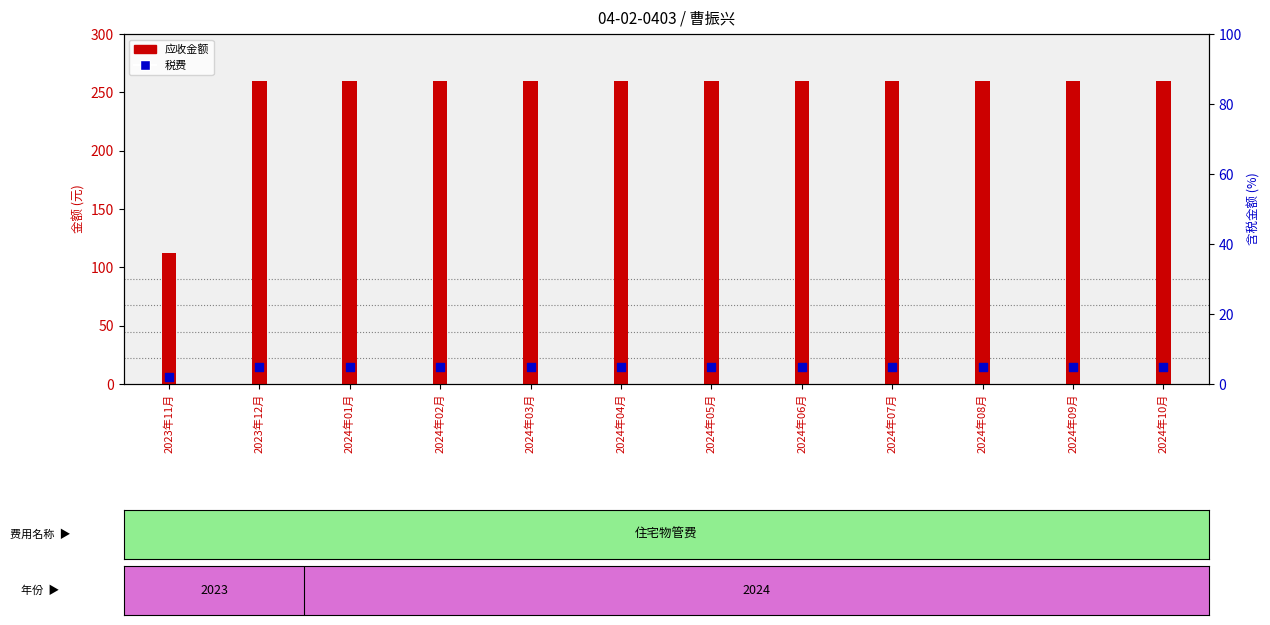

At how many categories does at least one series exceed 222?

11